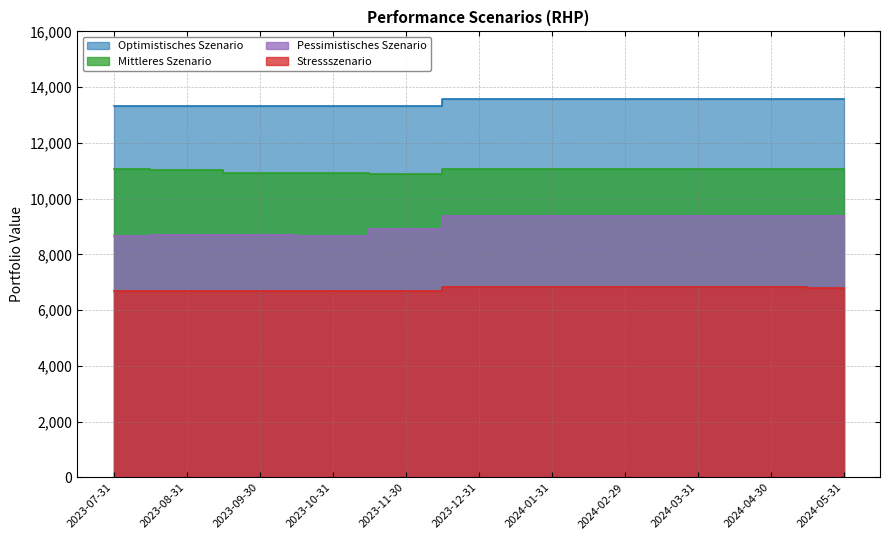

What are all the series names shown in the legend?

Stressszenario, Pessimistisches Szenario, Mittleres Szenario, Optimistisches Szenario